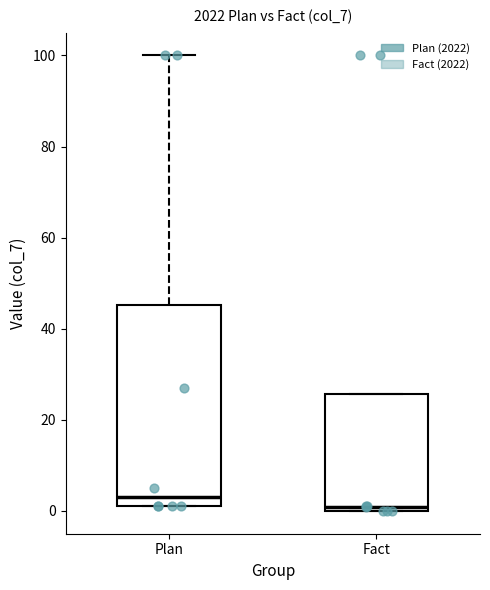

Comparing the boxes themselves (not the whiskers), which one is the tallest?

Plan